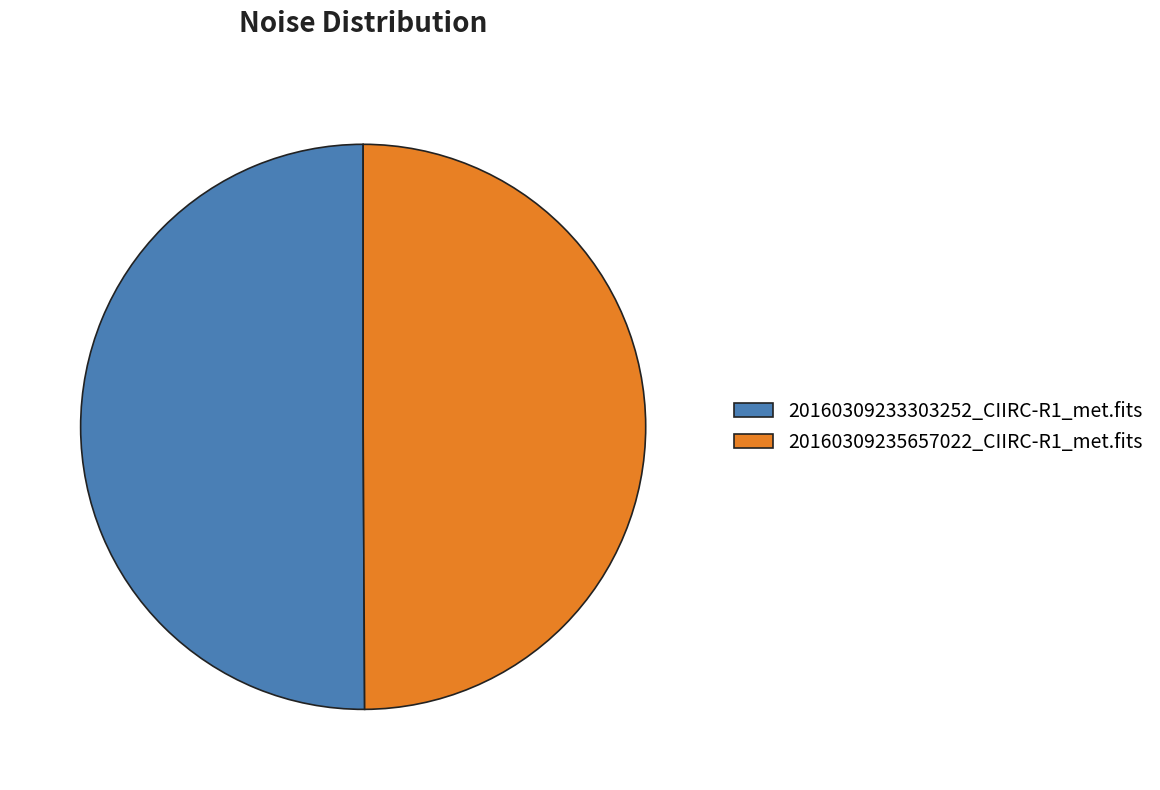

True or false: 20160309235657022_CIIRC-R1_met.fits accounts for 50% of the total.

True